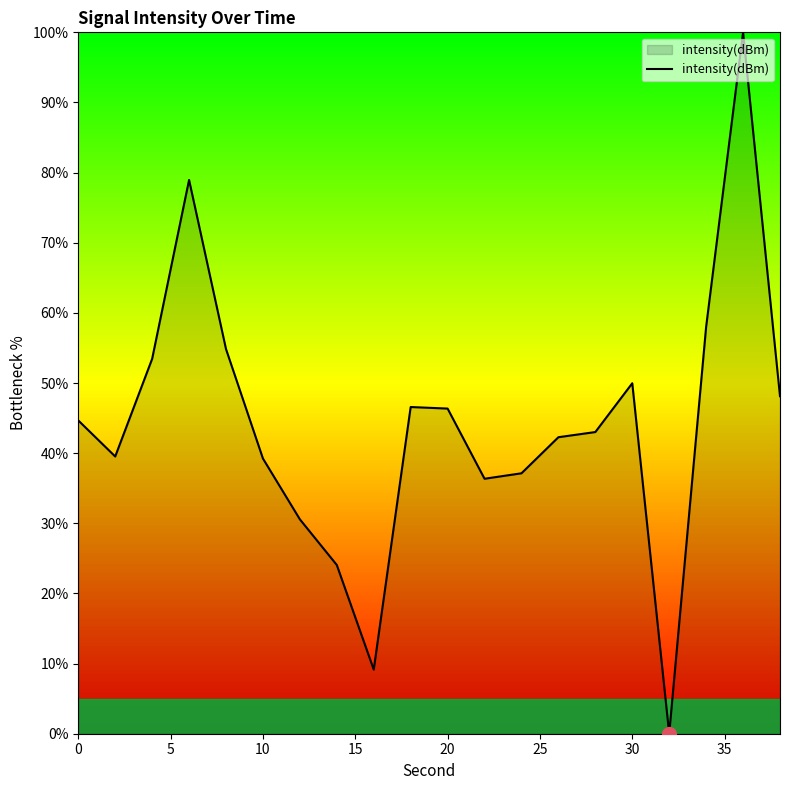

What is the difference between the maximum and minimum values?

100.0